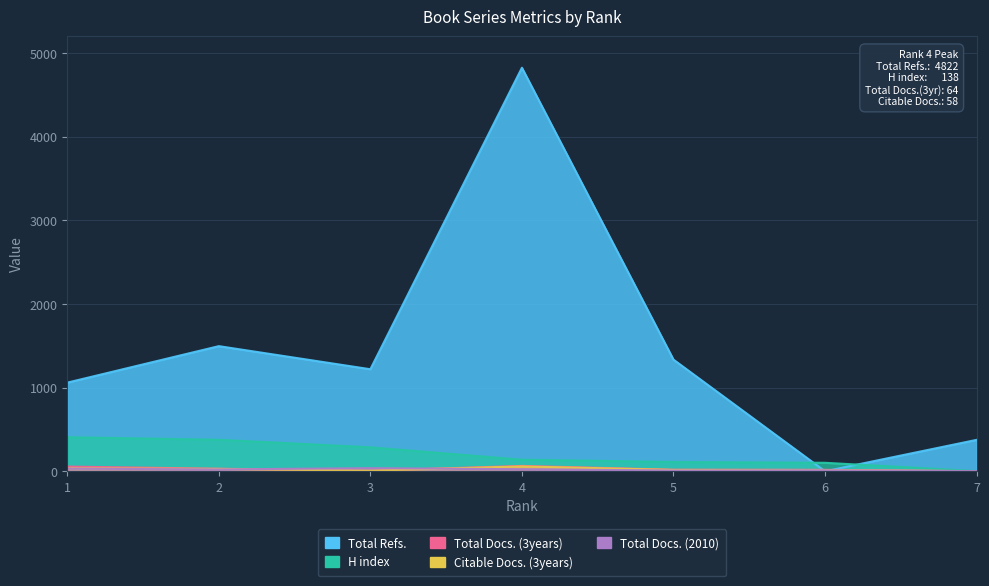

How many data points in Citable Docs. (3years) are above 16?

3